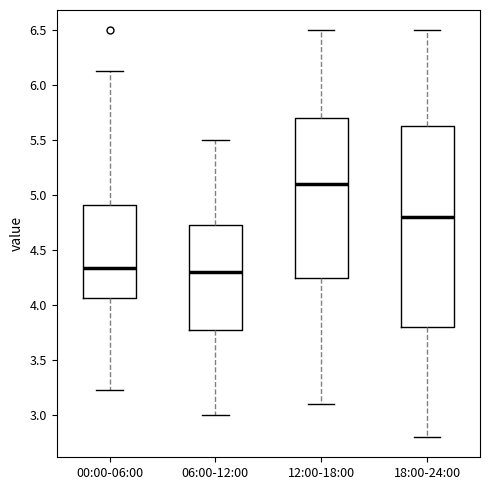

Where does the median line of the box for 00:00-06:00 sit on the y-axis? The values are not printed on the chart, so give them approximately, as read against the axis.

4.35